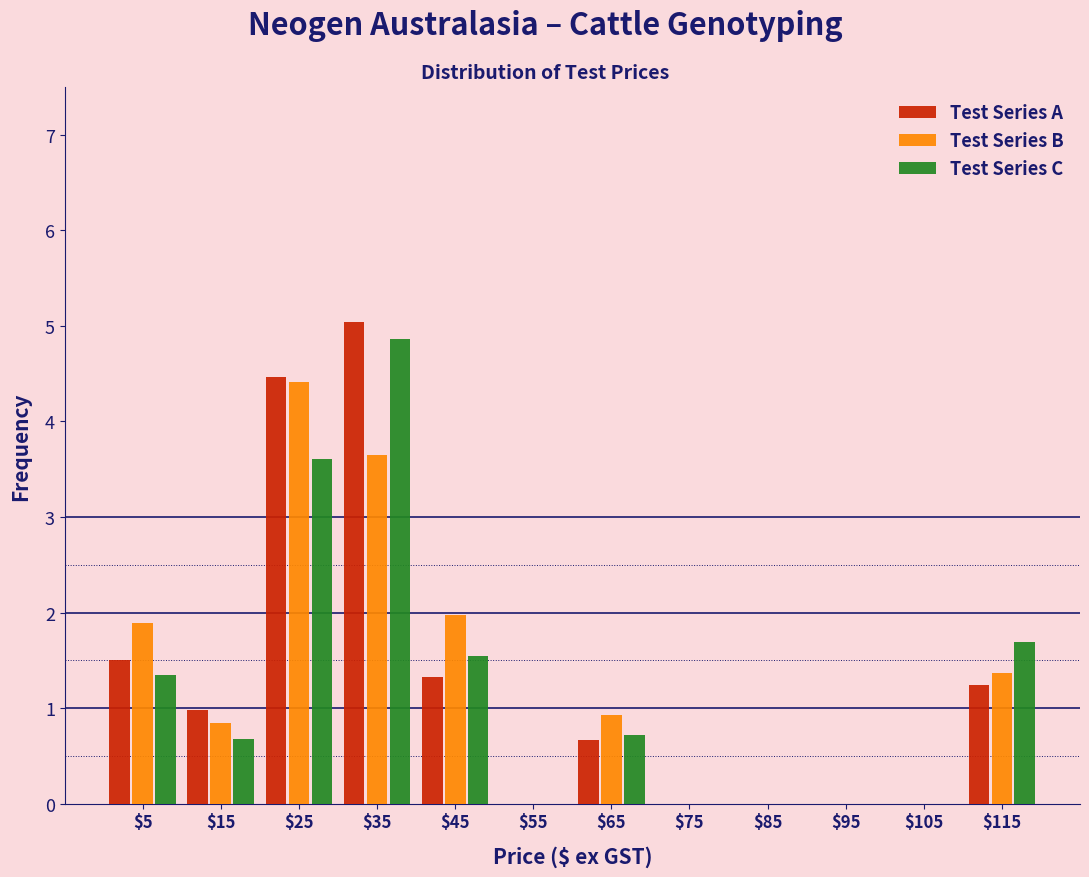

What is the height of the Test Series C bar covering 40 to 50 on the x-axis? The values are not printed on the chart, so give them approximately, as read against the axis.

1.5